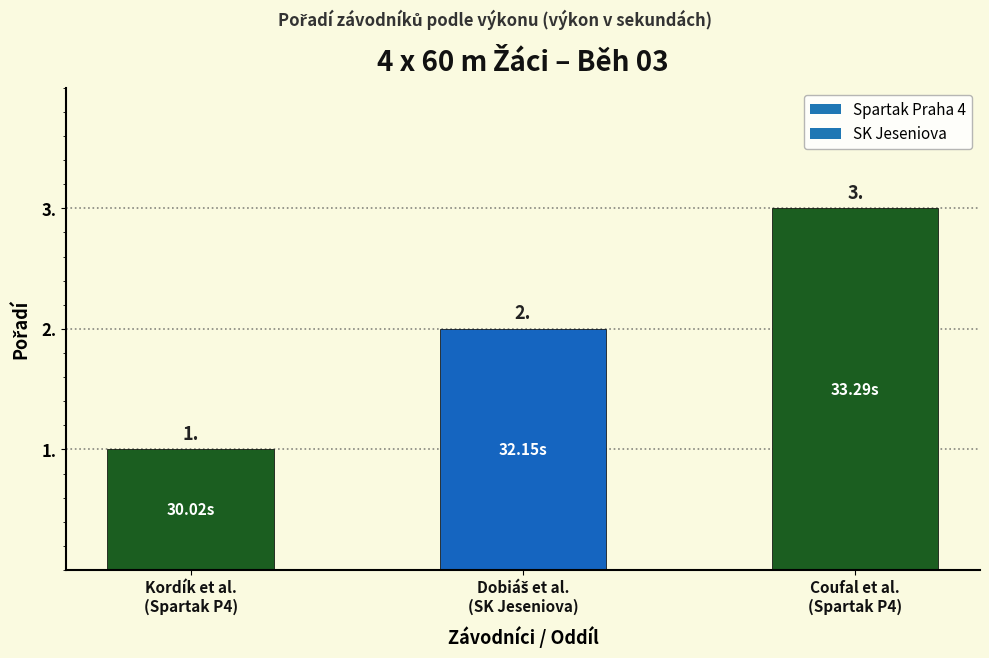

Count the number of categories in the chart.

3